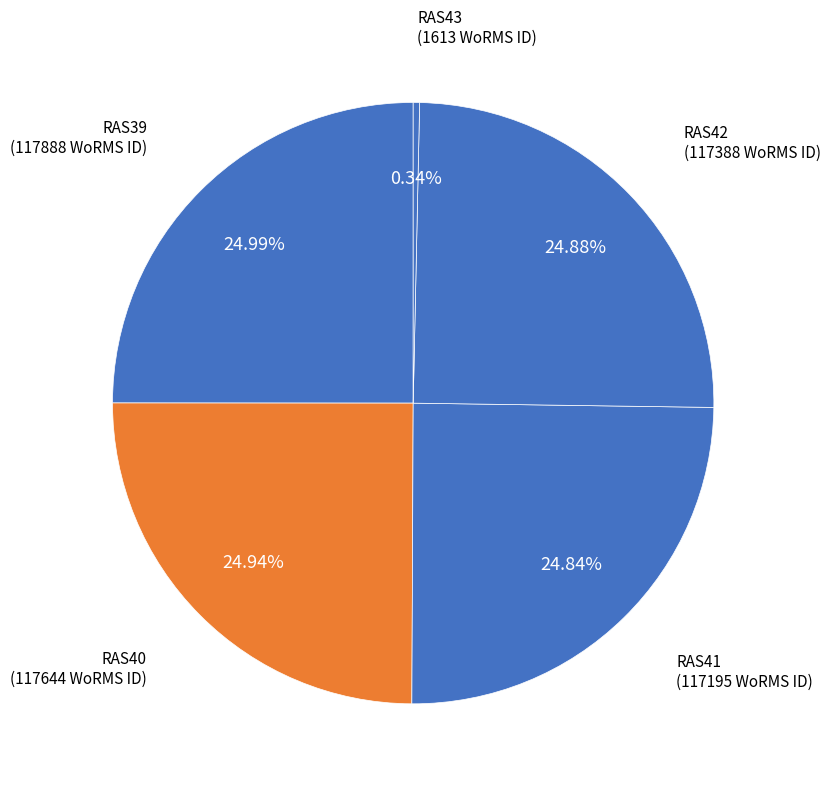

Count the number of slices in the pie.

5